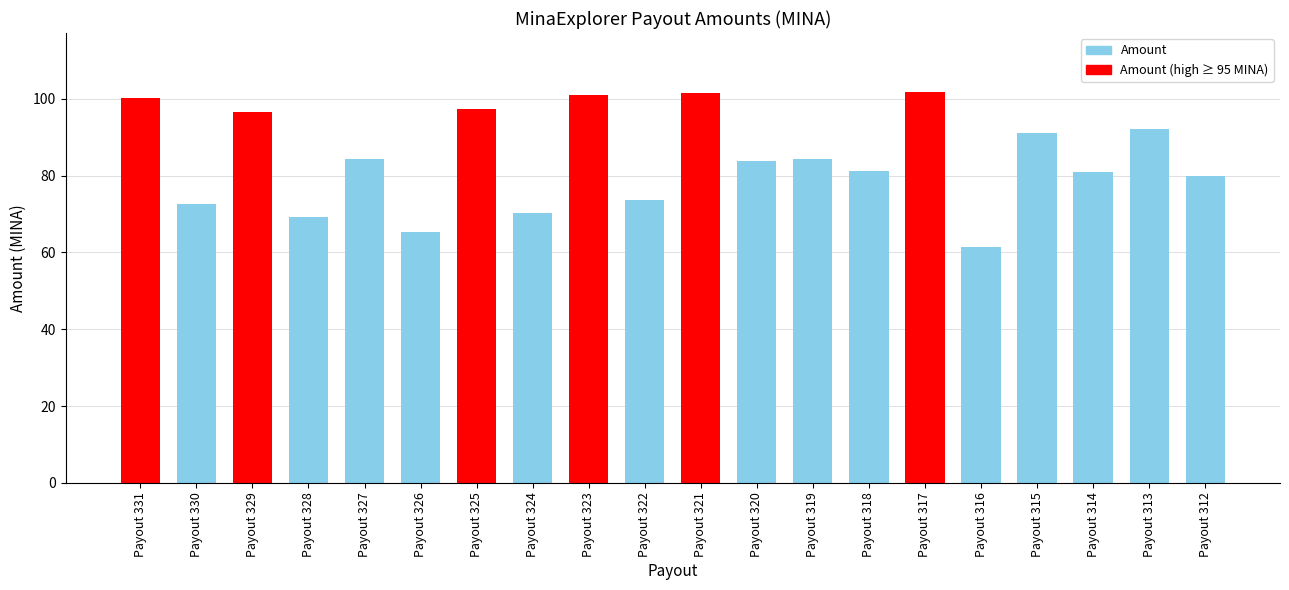

What is the smallest value displayed?

61.5